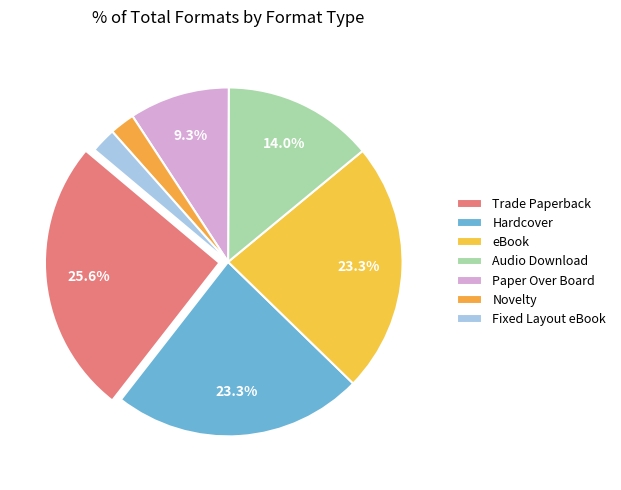

Count the number of slices in the pie.

7